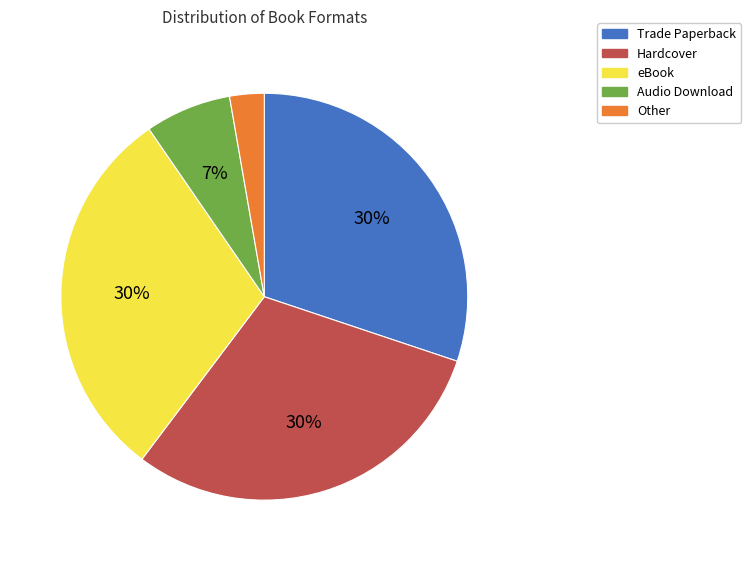

To the nearest percent, what is the difference between the largest and smallest slice percentages?

27%